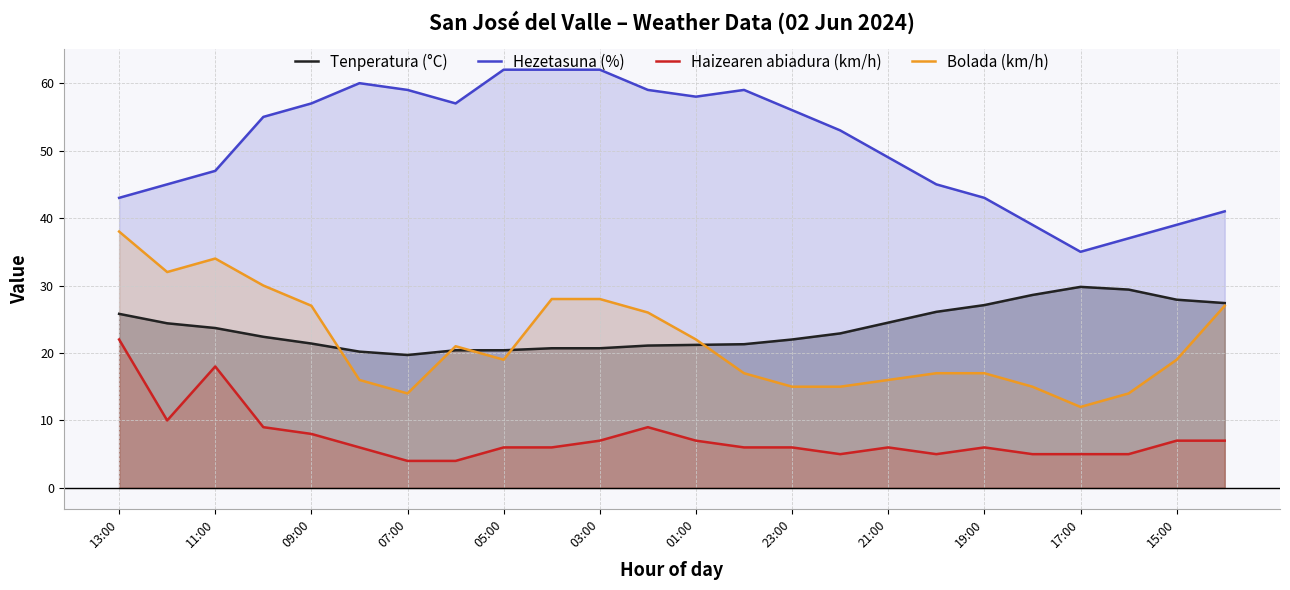

Which series has the largest range (max minus min)?

Hezetasuna (%)